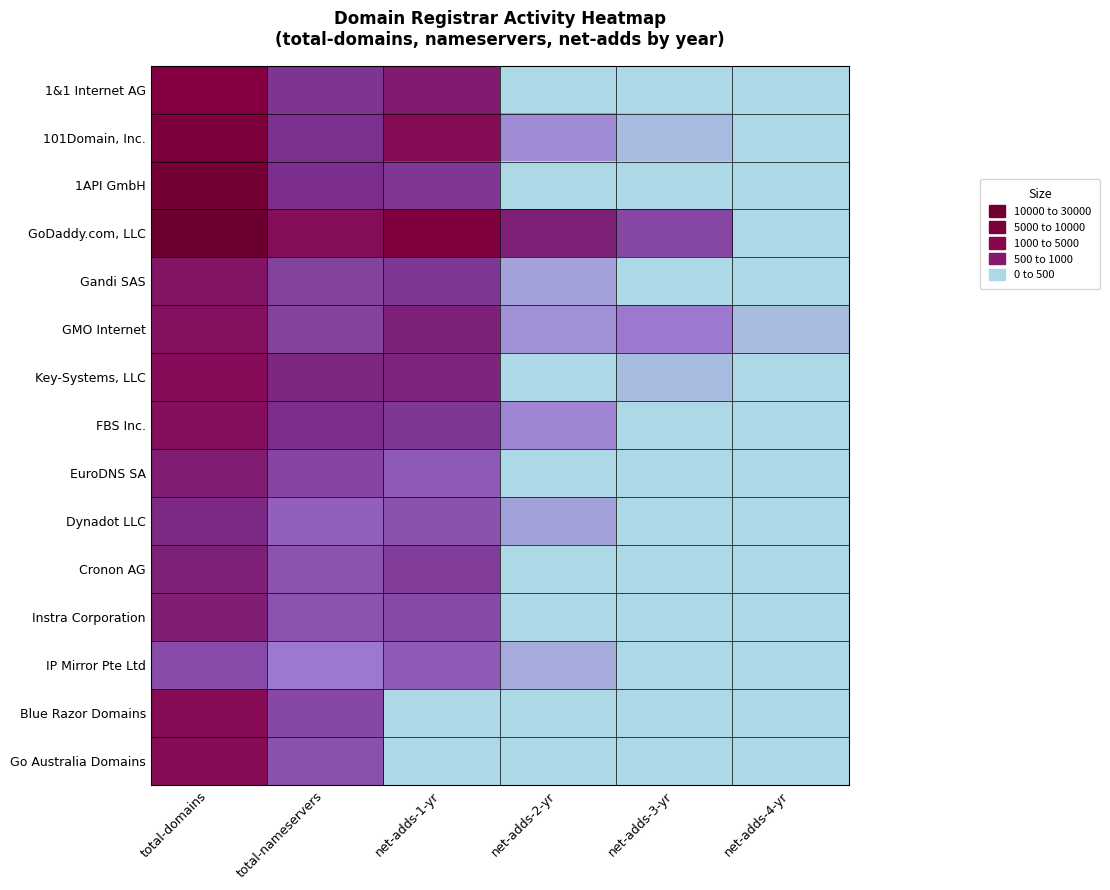

Which series has the largest range (max minus min)?

GoDaddy.com, LLC